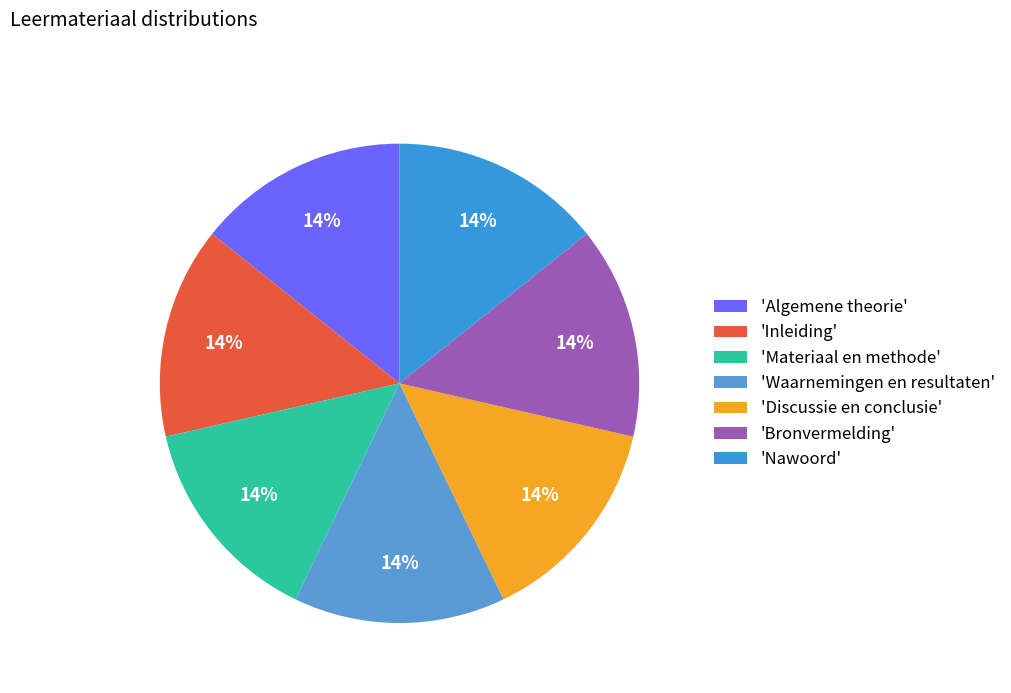

To the nearest percent, what is the average slice percentage?

14%